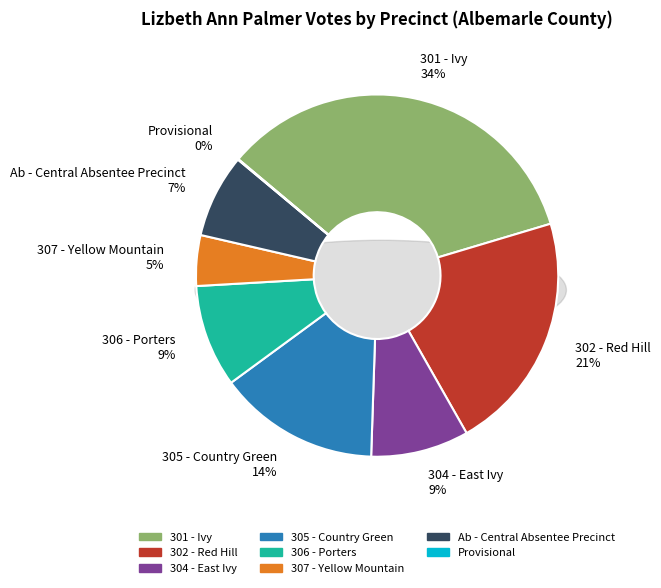

To the nearest percent, what percentage of the pie is 301 - Ivy?

34%